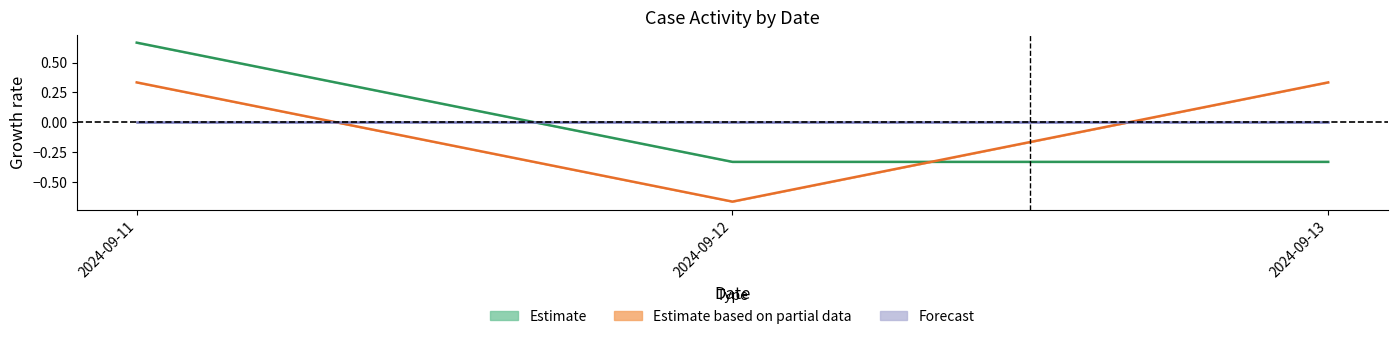

What is the spread (max minus min) of values at 2024-09-11?

0.3